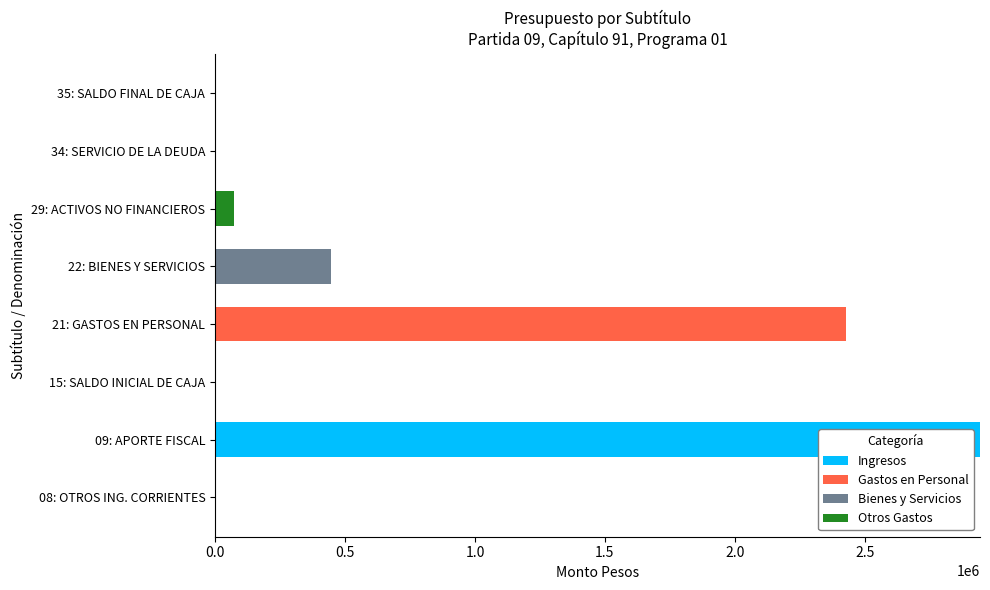

What is the highest value of the Ingresos series?

2942886